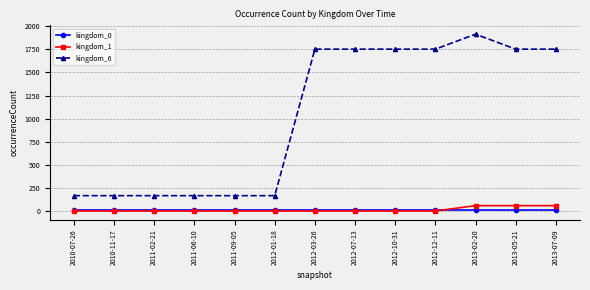

True or false: kingdom_6 and kingdom_0 cross at least once.

False